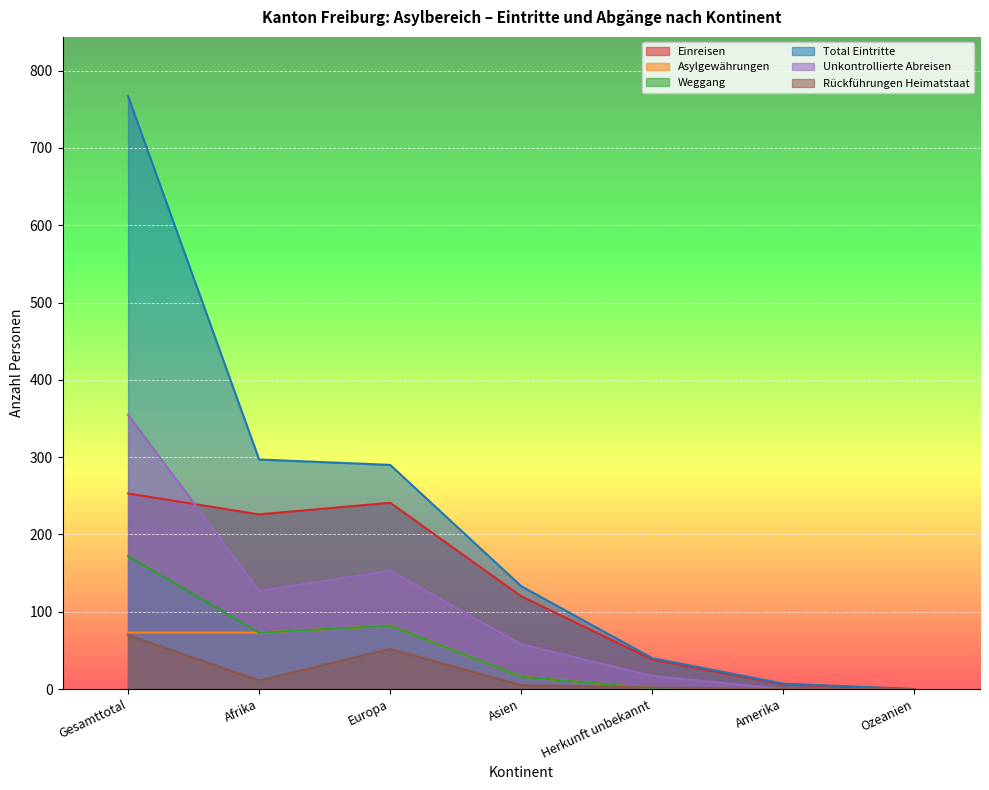

Between Afrika and Europa, which series saw the biggest shift?

Rückführungen Heimatstaat